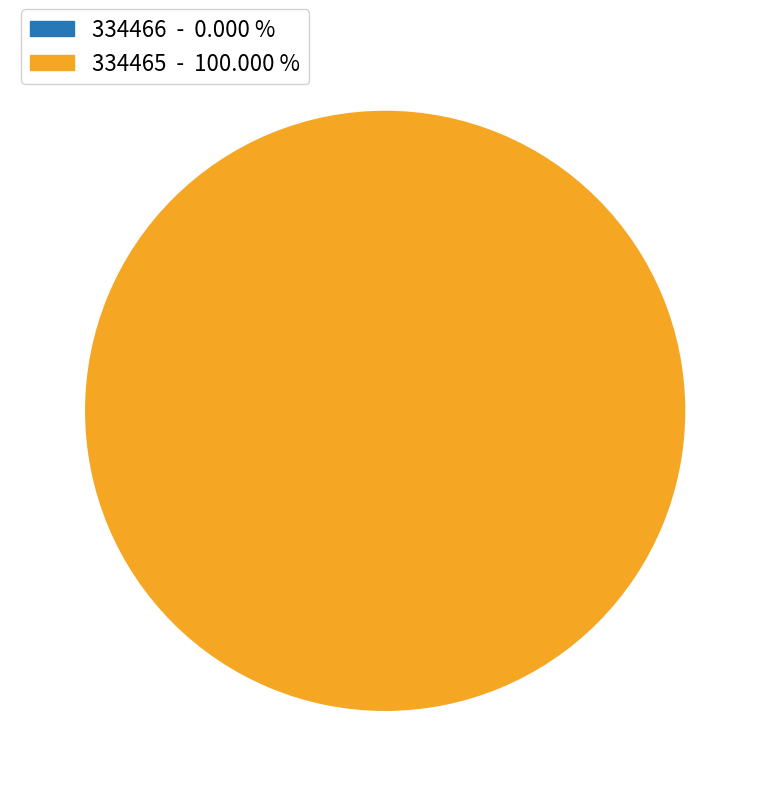

How much of the chart is everything except 334466?

100.0%